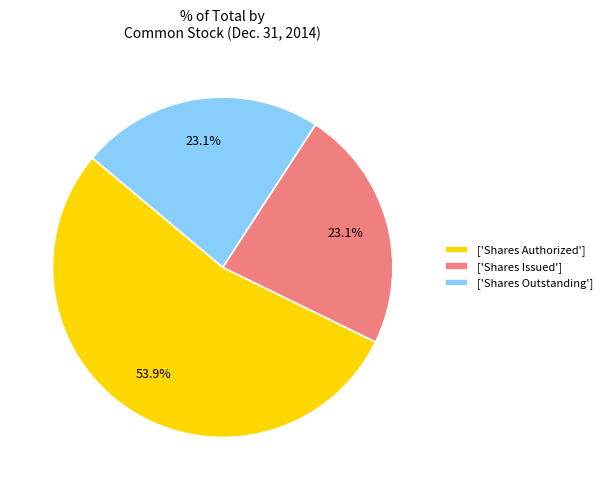

Is ['Shares Authorized'] the majority of the pie?

Yes